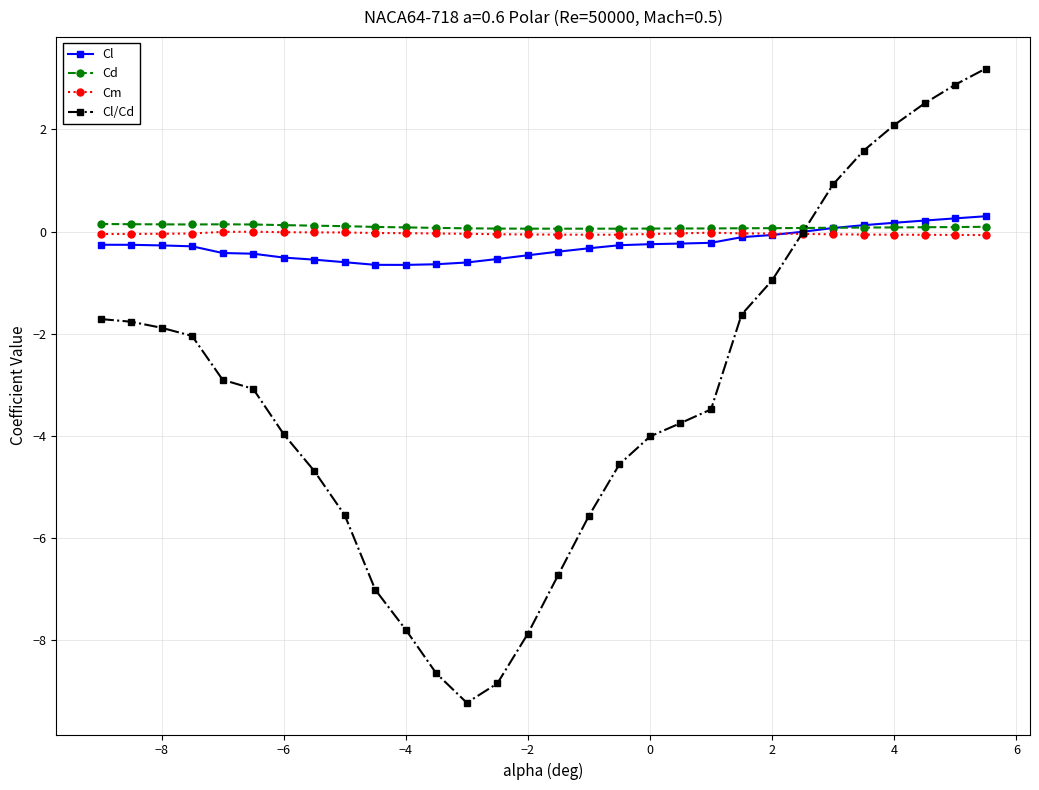

True or false: Cd and Cl/Cd cross at least once.

True